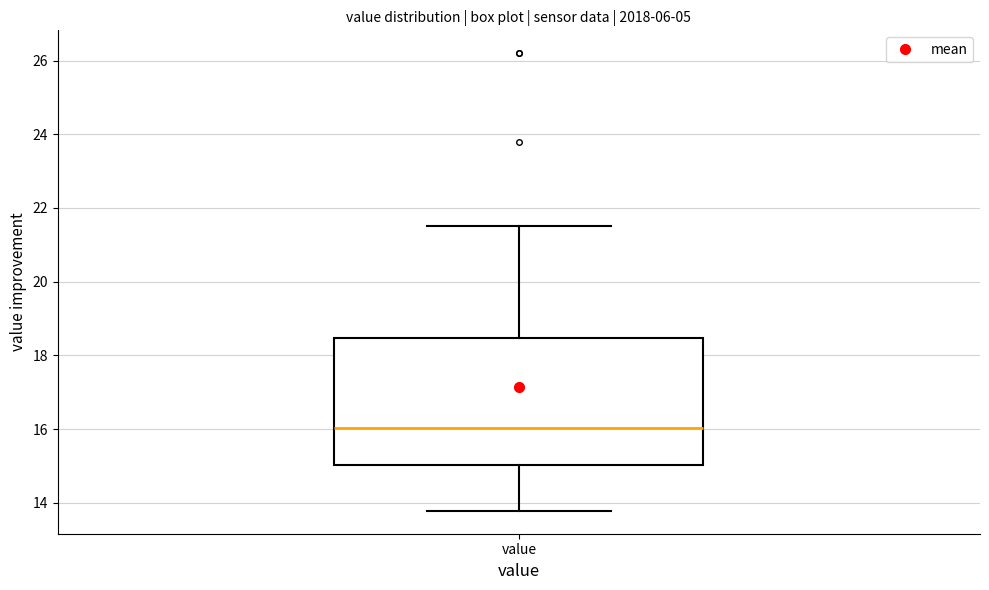

Transcribe this box plot: give where the median line is, the range the box spans, and where the two whiskers end, as read against the y-axis. The values are not printed on the chart, so give them approximately, as read against the axis.

median 16.0, box 15.0 to 18.4, whiskers 13.8 to 21.6